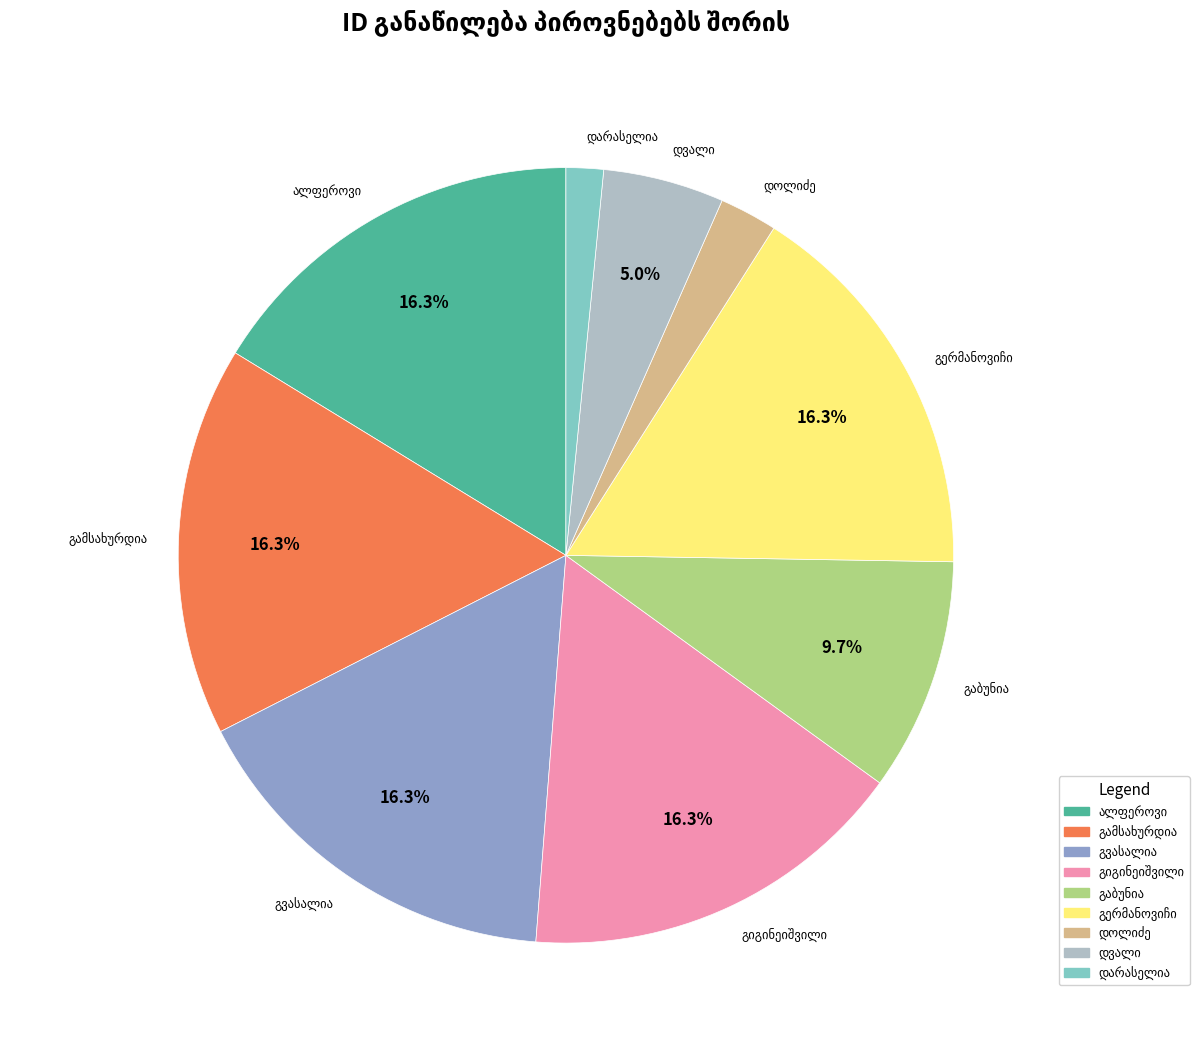

Is there a majority slice in this chart?

No